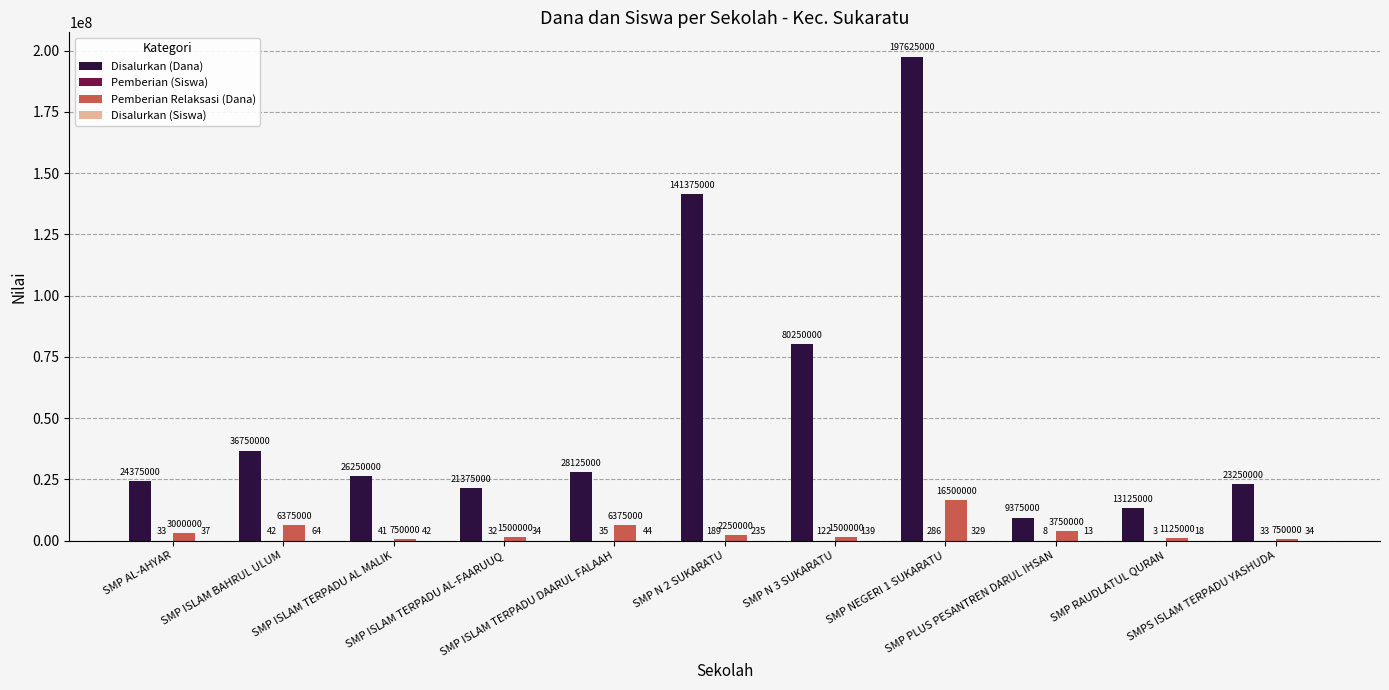

Which series has the largest total across all categories?

Disalurkan (Dana)